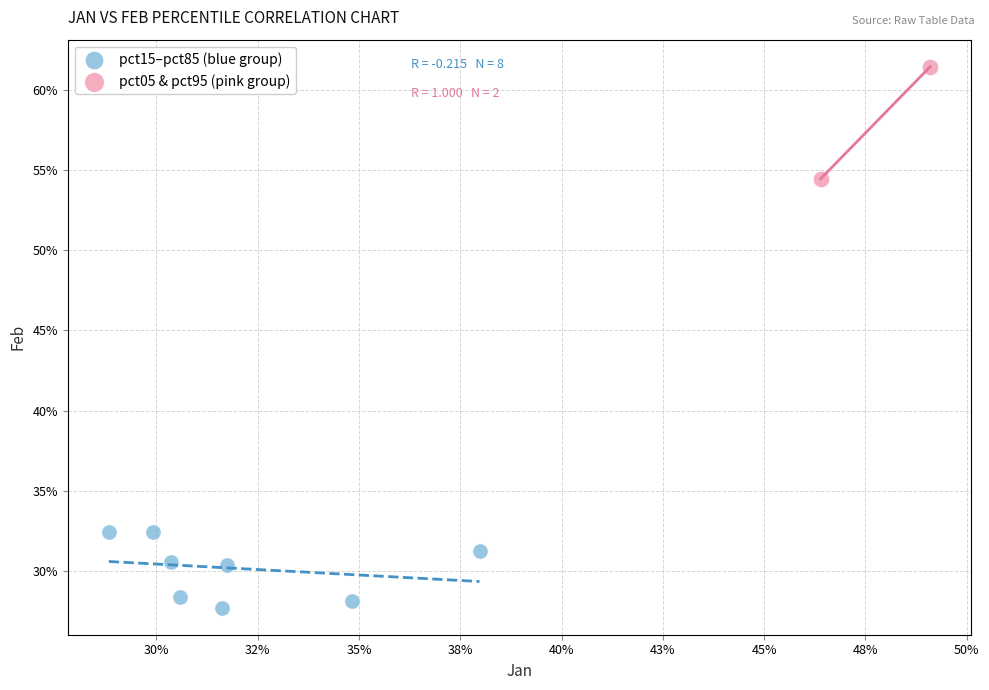

Which series has the widest spread of Y values?

pct05 & pct95 (pink group)